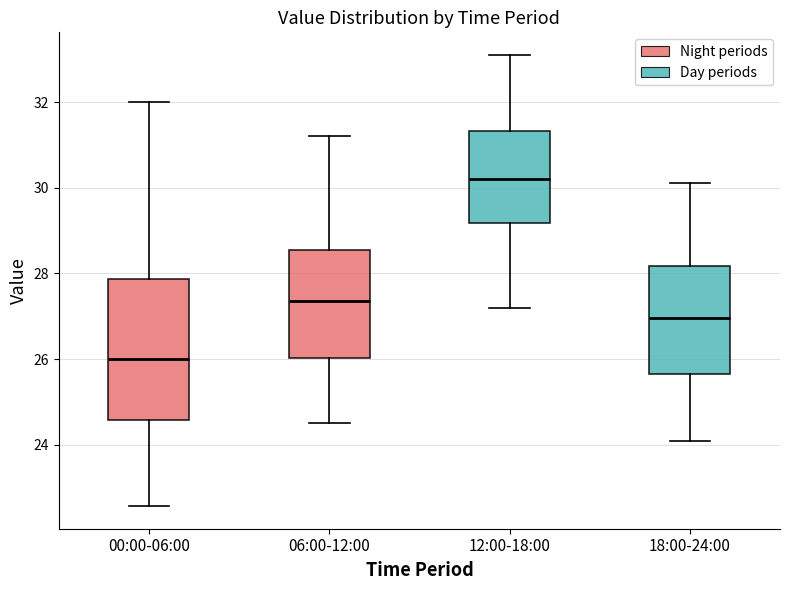

Where does the upper whisker of the box for 18:00-24:00 end on the y-axis? The values are not printed on the chart, so give them approximately, as read against the axis.

30.2